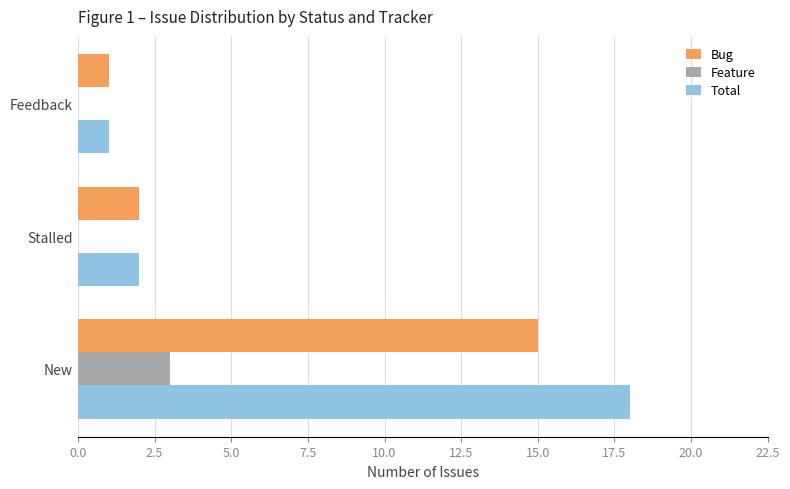

At which label is Bug closest to 8?

Stalled